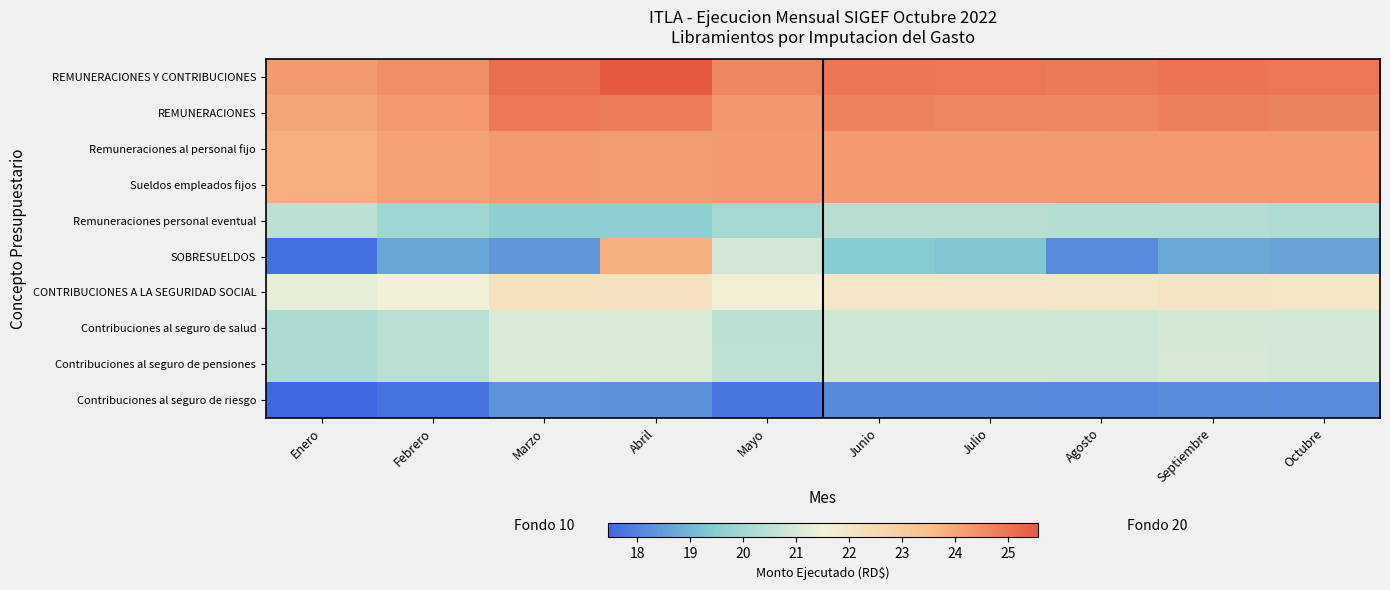

How many distinct data groups are displayed?

10